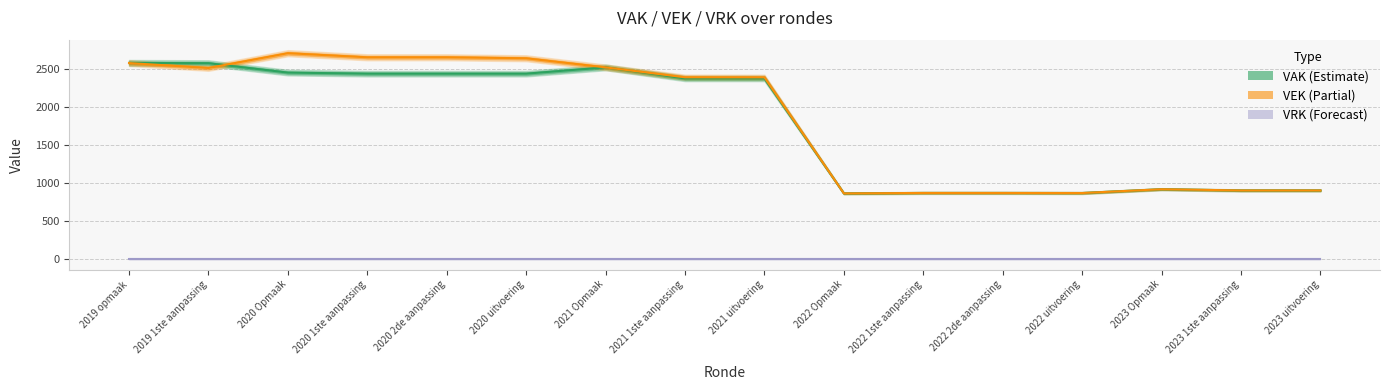

True or false: VEK and VAK intersect in this chart.

True